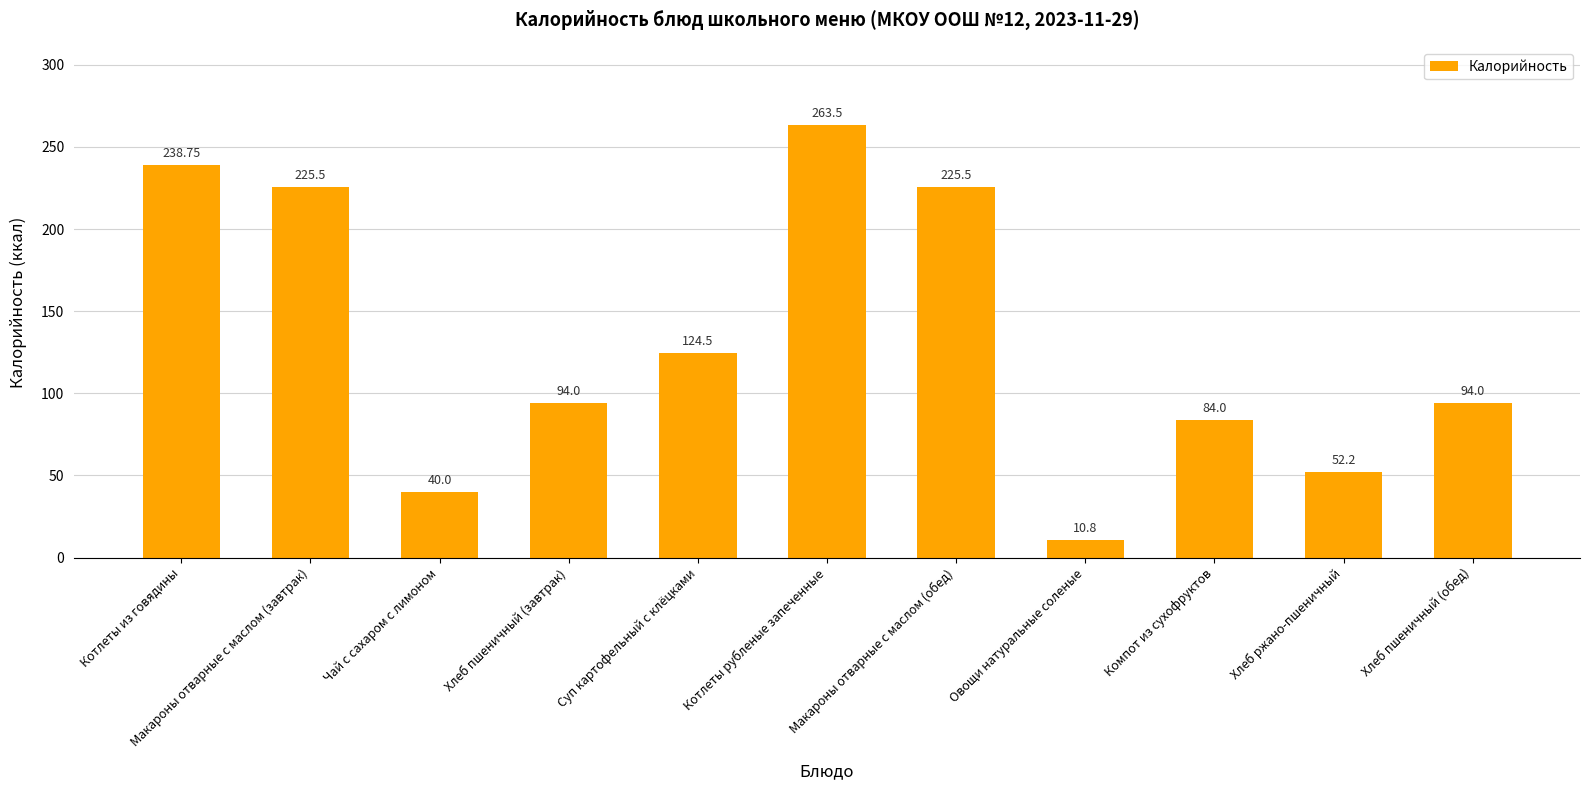

What is the smallest value displayed?

10.8